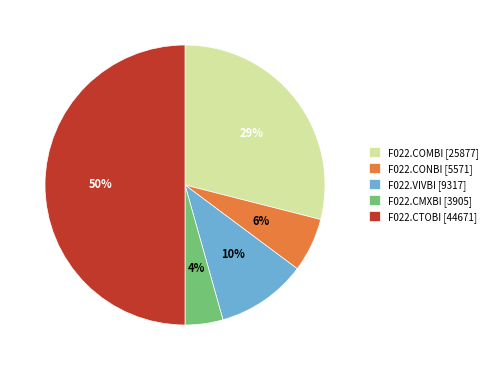

Between F022.VIVBI [9317] and F022.CMXBI [3905], which is larger?

F022.VIVBI [9317]